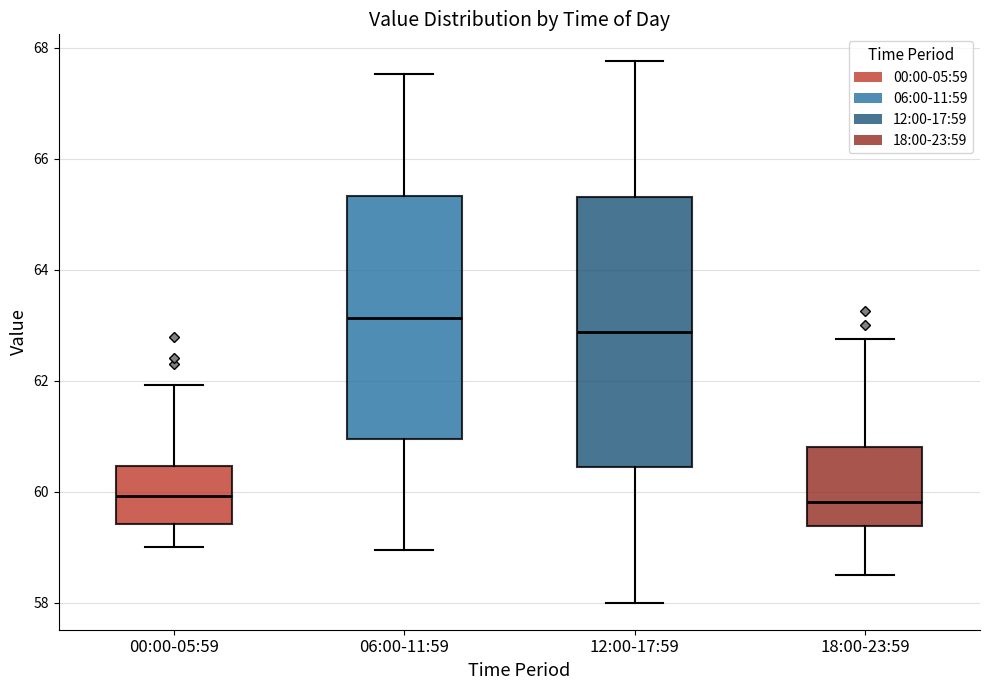

Reading left to right, read every box against the y-axis: the position of its median line, the range the box covers, and the ends of its whiskers. The values are not printed on the chart, so give them approximately, as read against the axis.

00:00-05:59: median 60.0, box 59.4 to 60.4, whiskers 59.0 to 62.0
06:00-11:59: median 63.2, box 61.0 to 65.4, whiskers 59.0 to 67.6
12:00-17:59: median 62.8, box 60.4 to 65.4, whiskers 58.0 to 67.8
18:00-23:59: median 59.8, box 59.4 to 60.8, whiskers 58.6 to 62.8